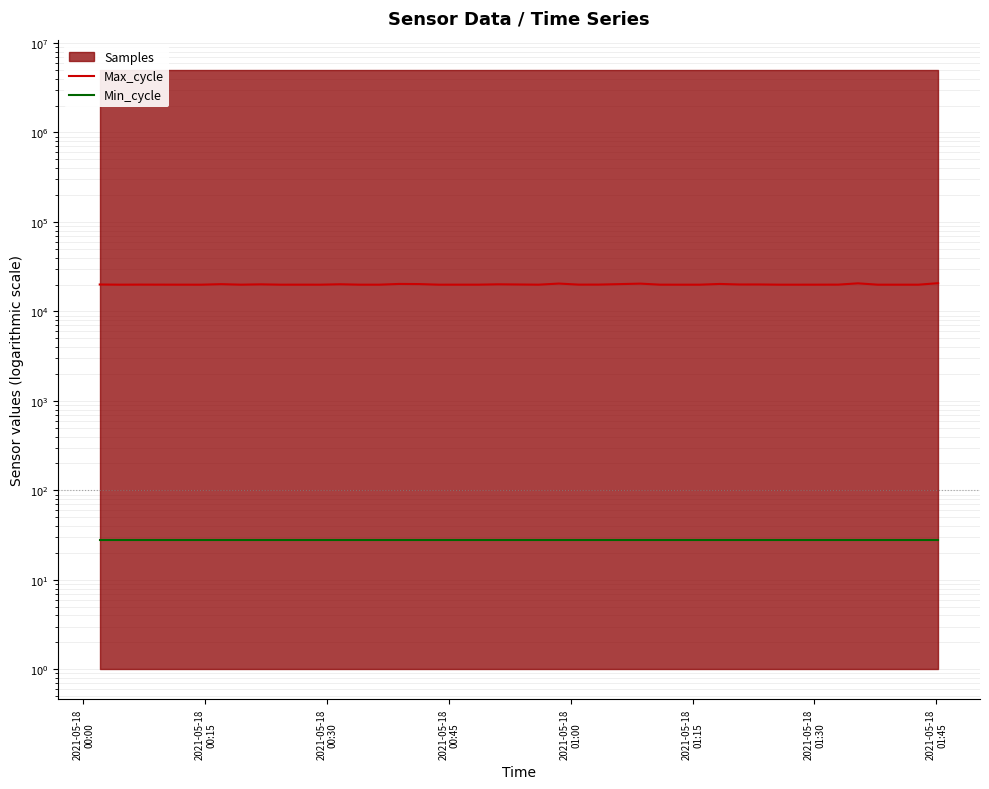

Where does the Max_cycle series first go above 19928?

2021-05-18
00:00